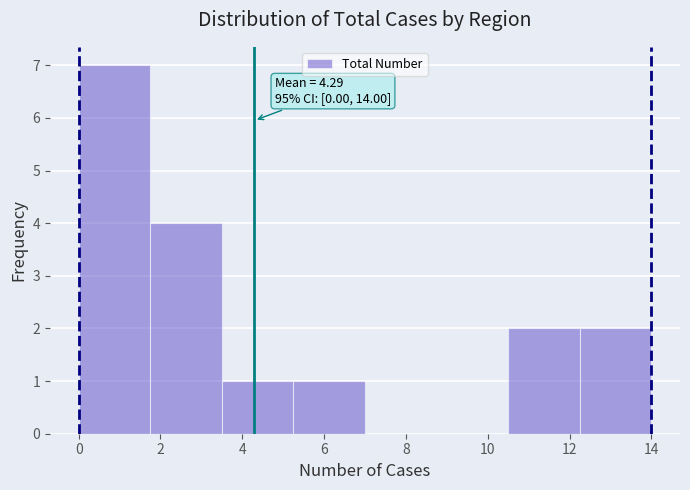

Over which range of the x-axis is the bar tallest?

0.00 to 1.75